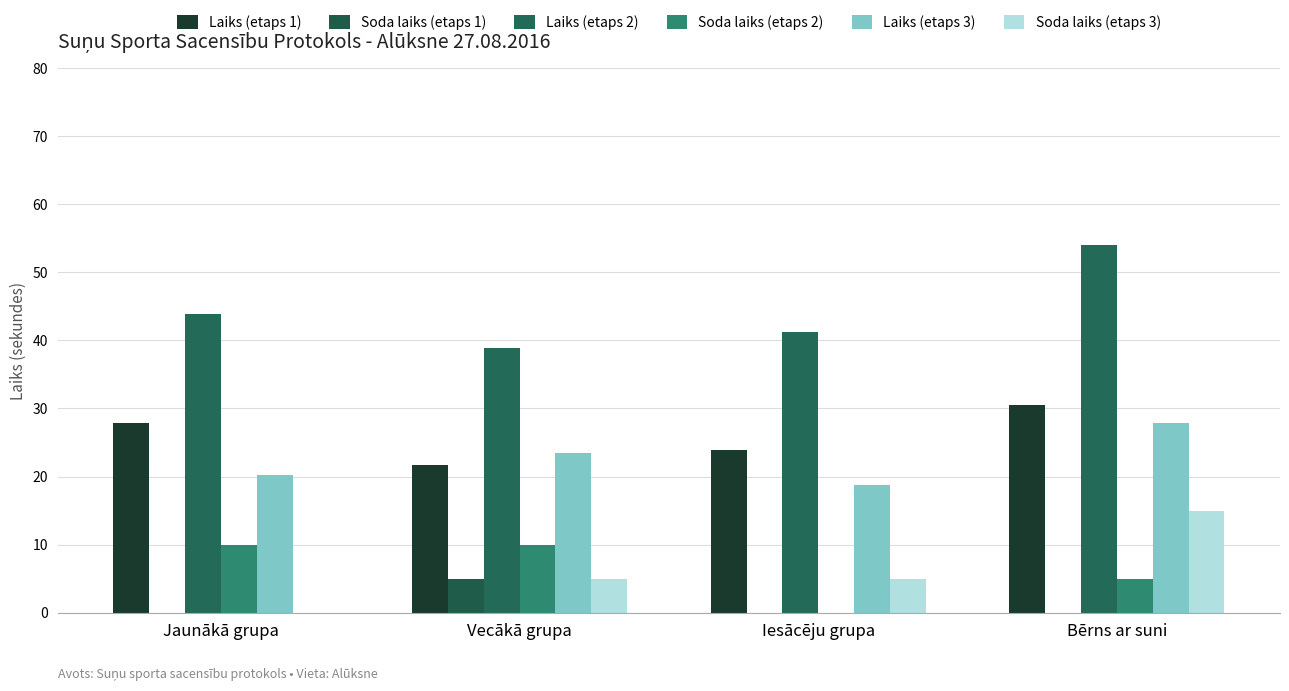

Reading left to right, extract all data points from this chart.

Laiks (etaps 1): 27.8	21.6	23.9	30.5
Soda laiks (etaps 1): 0.0	5.0	0.0	0.0
Laiks (etaps 2): 43.9	38.8	41.2	54.0
Soda laiks (etaps 2): 10.0	10.0	0.0	5.0
Laiks (etaps 3): 20.2	23.5	18.8	27.8
Soda laiks (etaps 3): 0.0	5.0	5.0	15.0